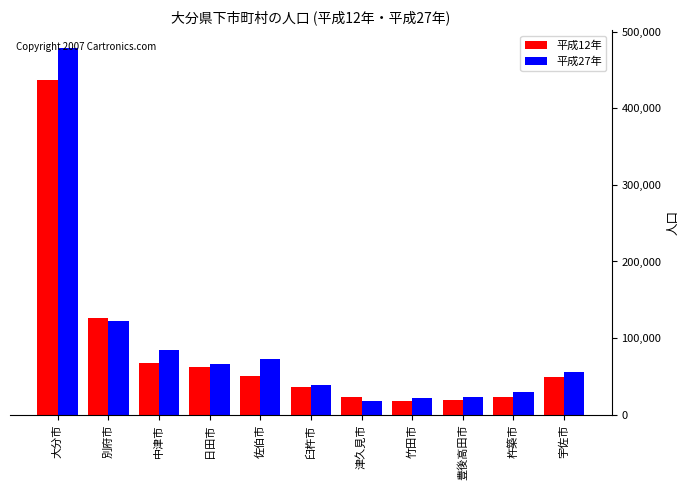

Is it true that 平成12年 equals 13477 at 宇佐市?

False